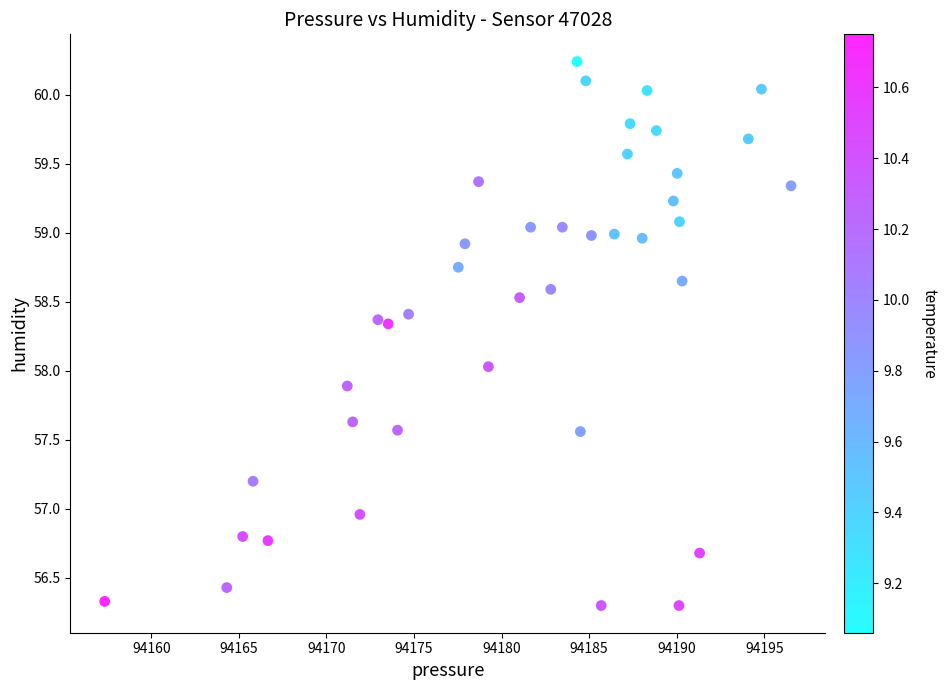

What is the range of X values (max minus min)?

39.2